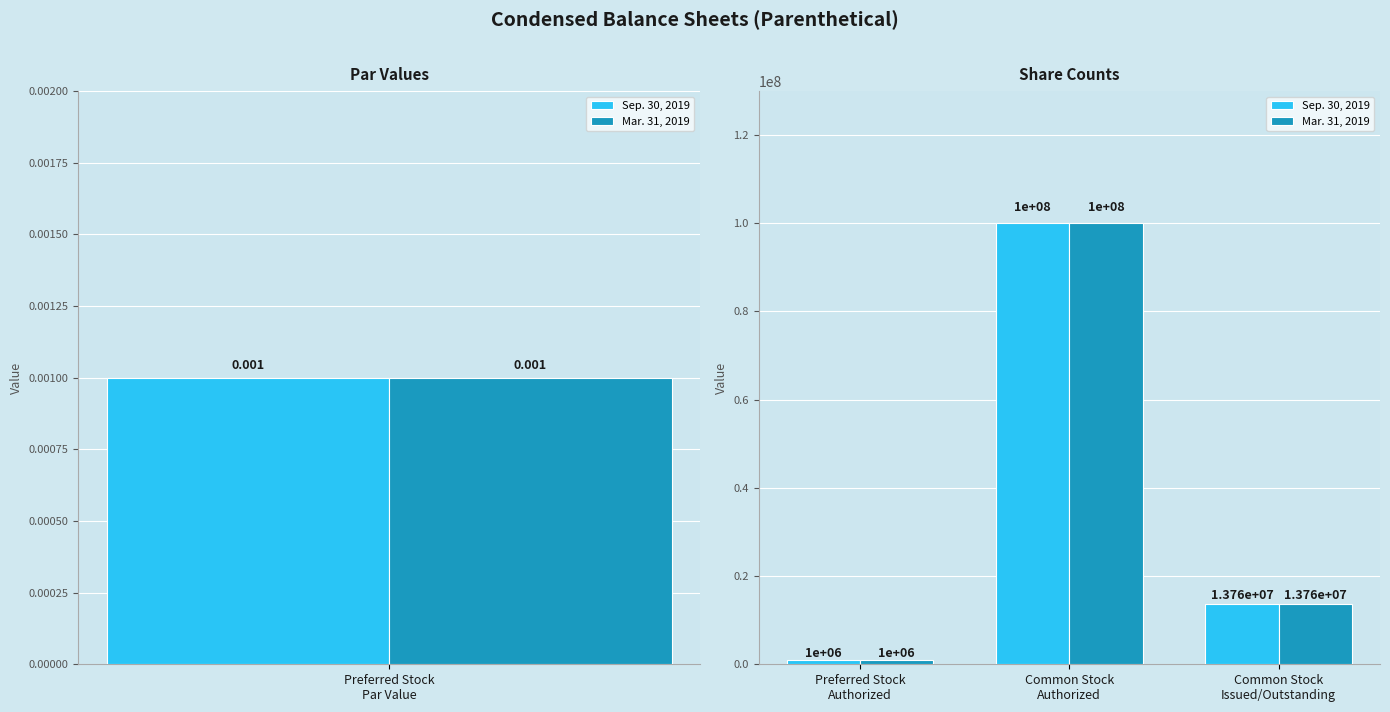

Where does the Mar. 31, 2019 series first go above 13757550?

Common Stock Authorized